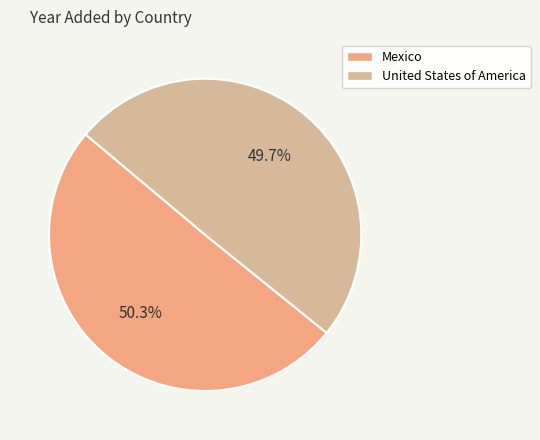

To the nearest percent, what portion does United States of America represent?

50%